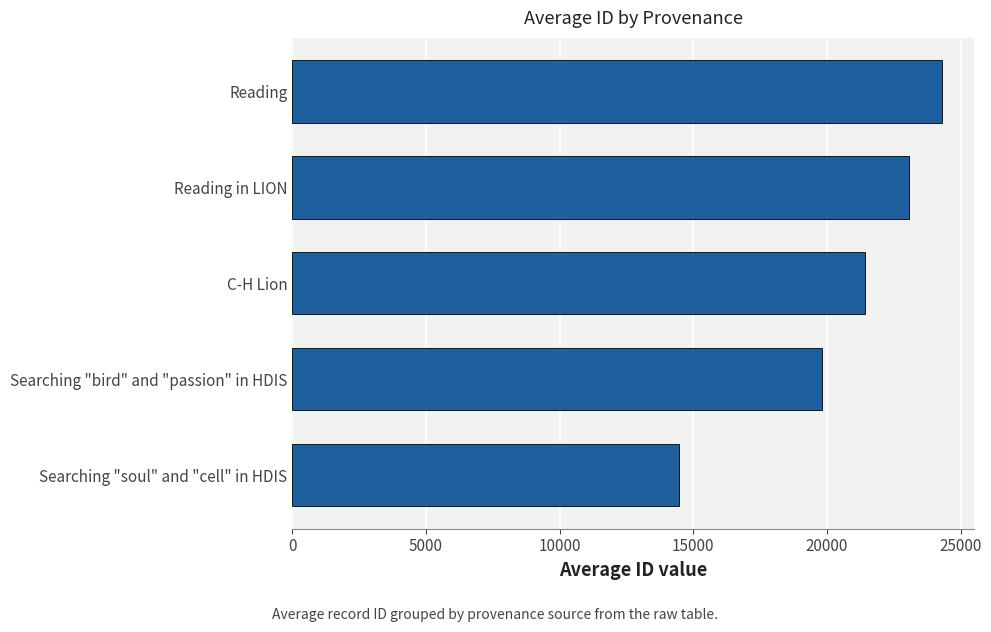

Reading bottom to top, list all the values displayed in this chart.

Searching "soul" and "cell" in HDIS=14471.0	Searching "bird" and "passion" in HDIS=19797.0	C-H Lion=21407.7	Reading in LION=23081.0	Reading=24297.7